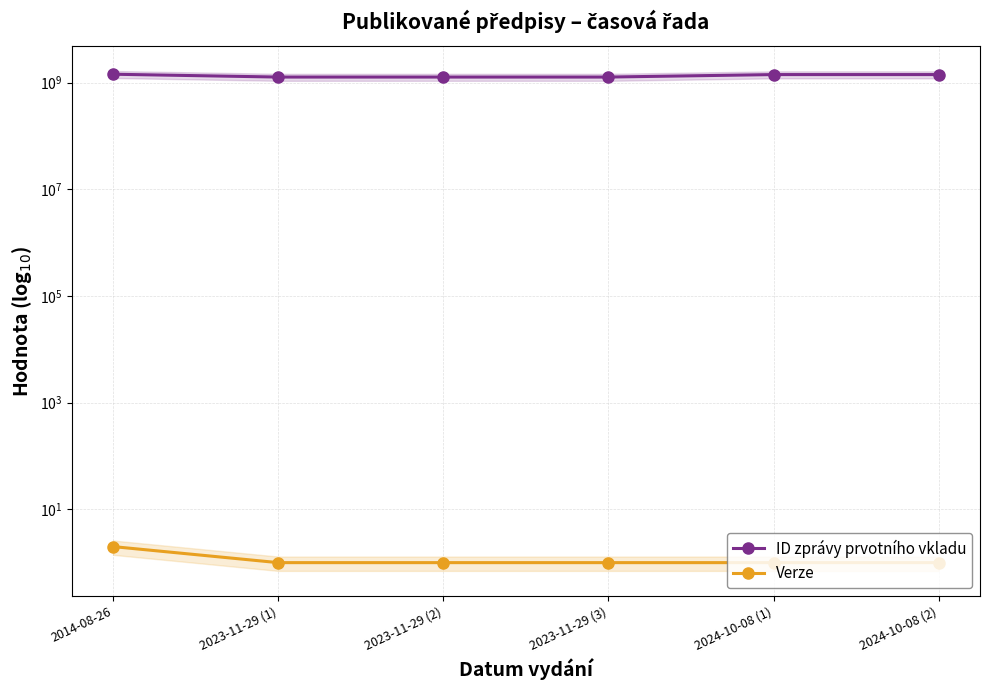

List the series in order of their overall mean, highest first.

ID zprávy prvotního vkladu, Verze